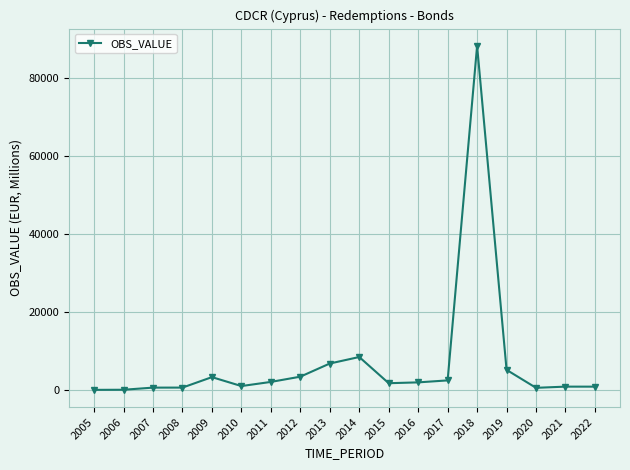

Does the chart display data point markers on the line(s)?

Yes